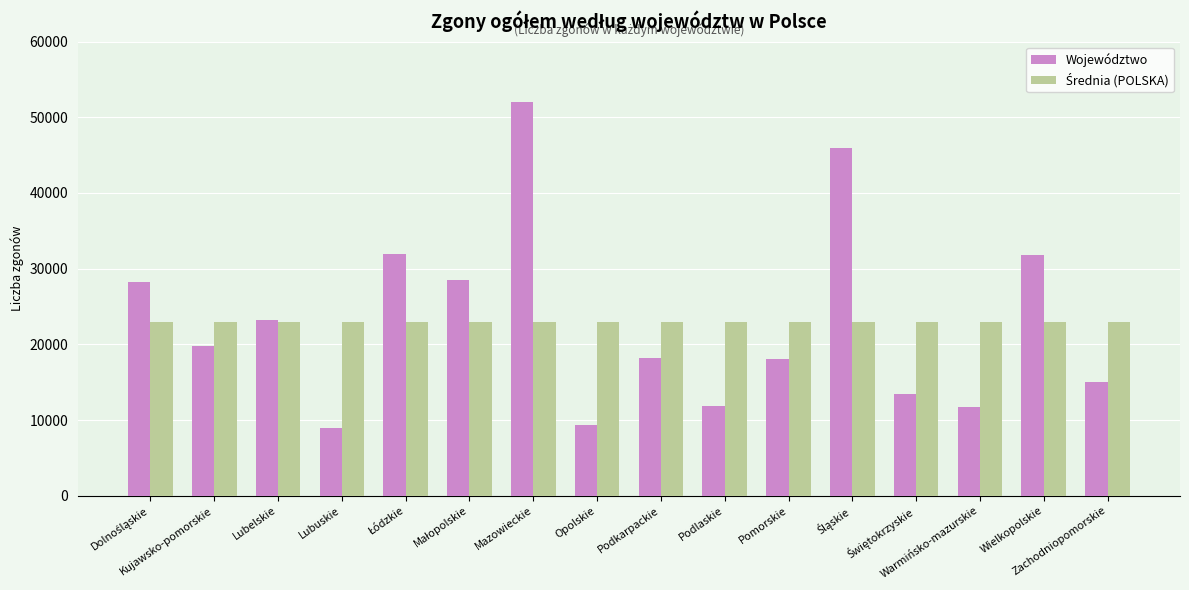

How many data points in Województwo are less than 19727?

8